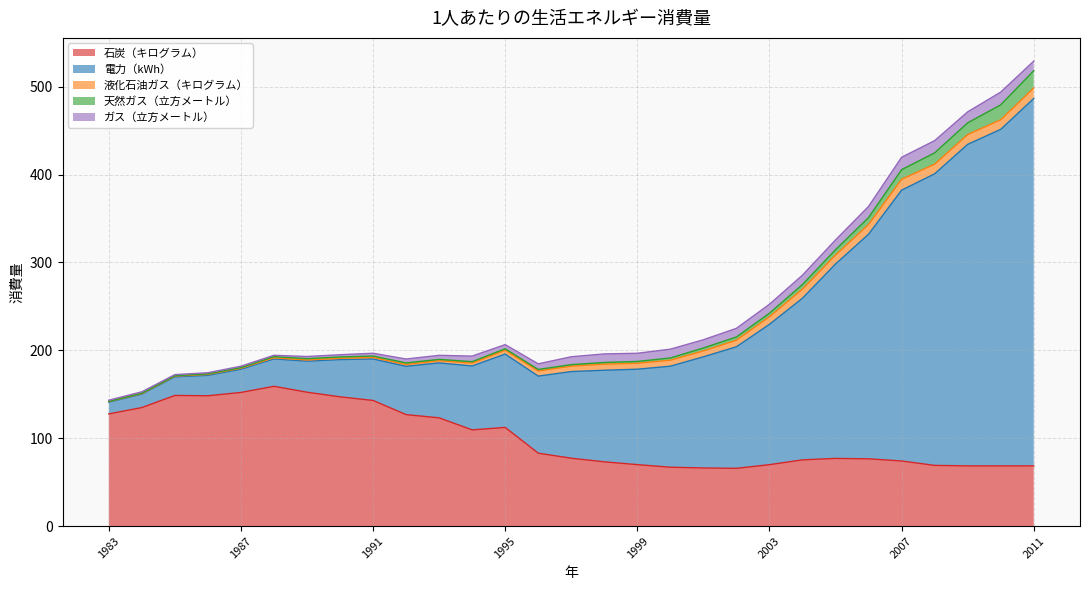

True or false: 石炭（キログラム） has a value of 127.7 at 1983.

True